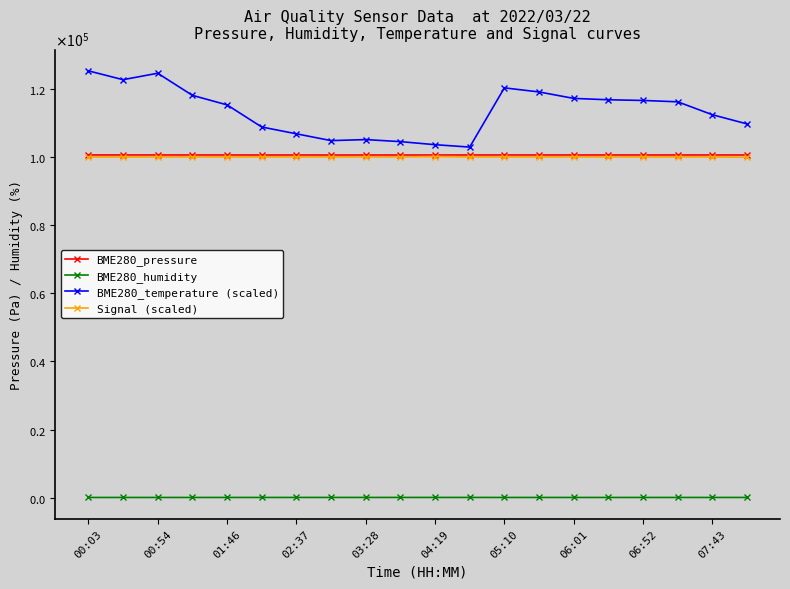

What are all the series names shown in the legend?

BME280_pressure, BME280_humidity, BME280_temperature (scaled), Signal (scaled)